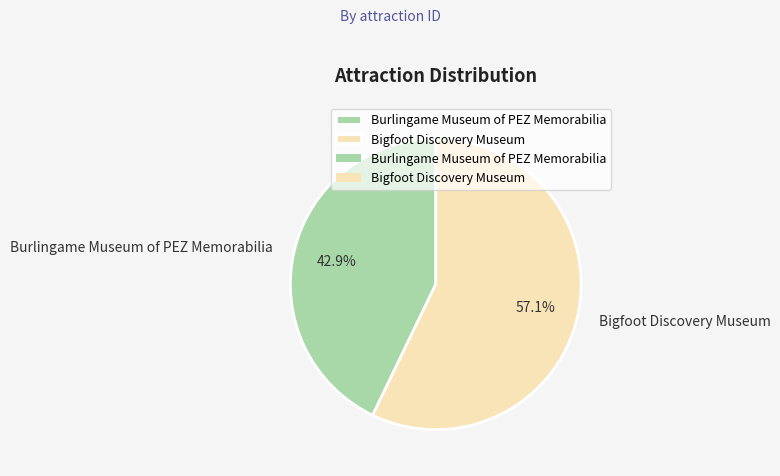

Which category has the smallest portion of the pie?

Burlingame Museum of PEZ Memorabilia